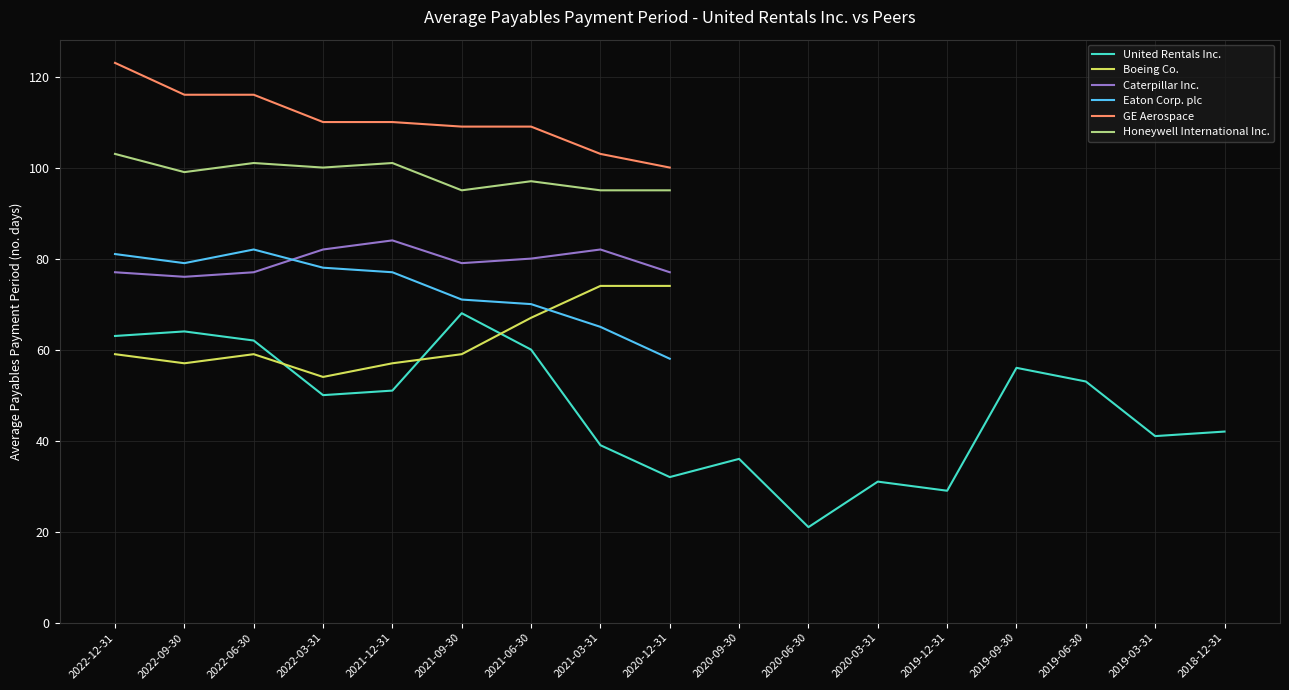

How many positive values does the Caterpillar Inc. series have?

9